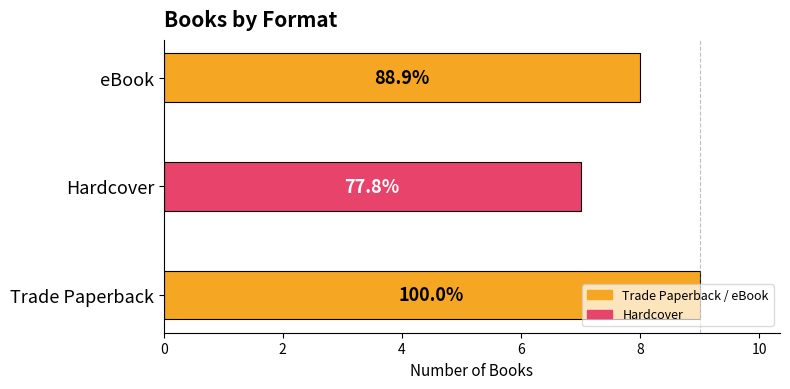

What is the greatest value displayed?

9